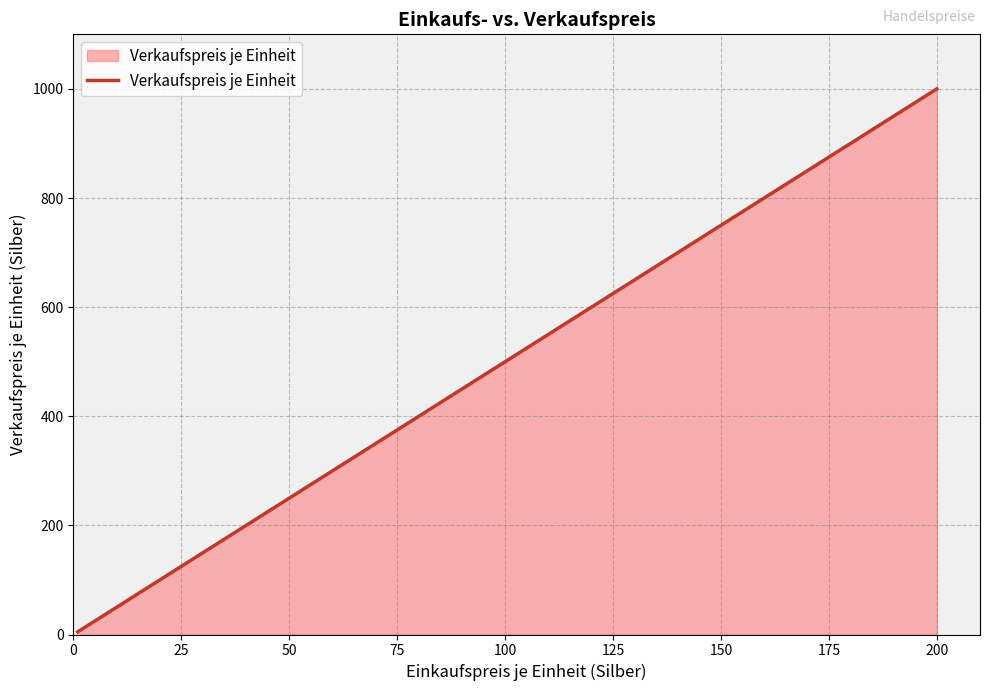

What is the difference between the maximum and minimum values?

995